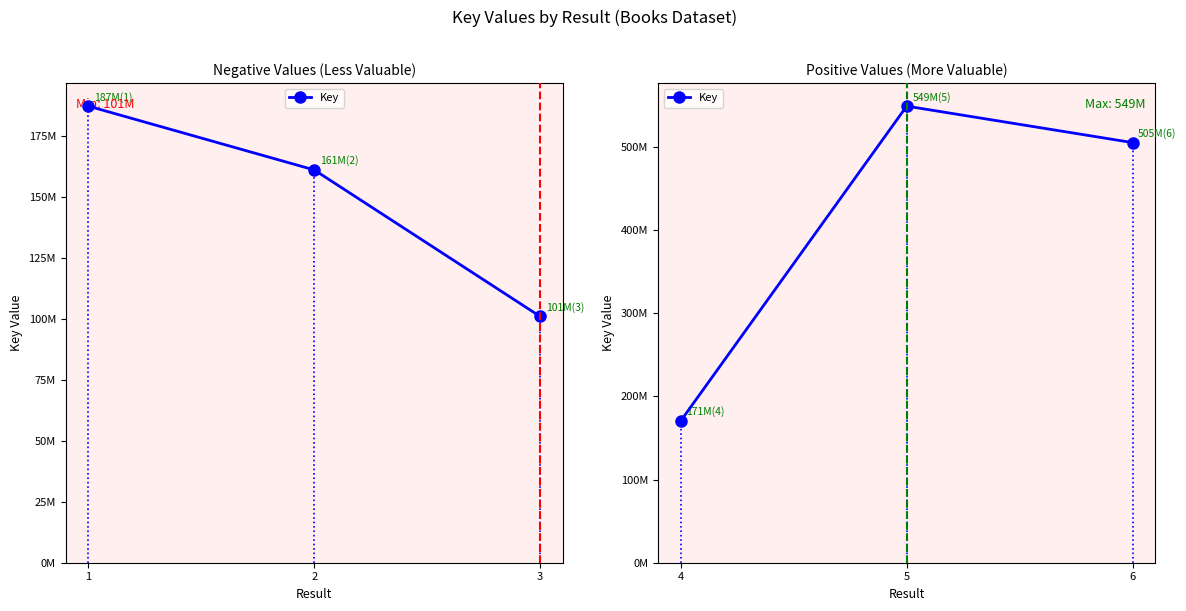

Count the number of data series in this chart.

1